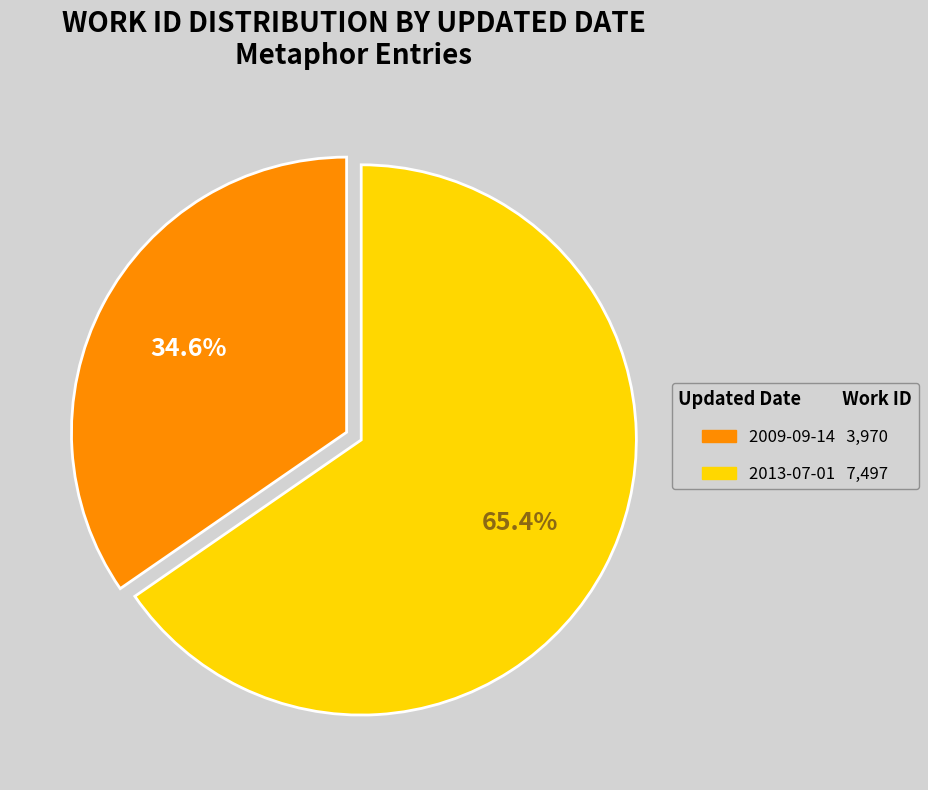

Rank the categories by value from lowest to highest.

2009-09-14, 2013-07-01